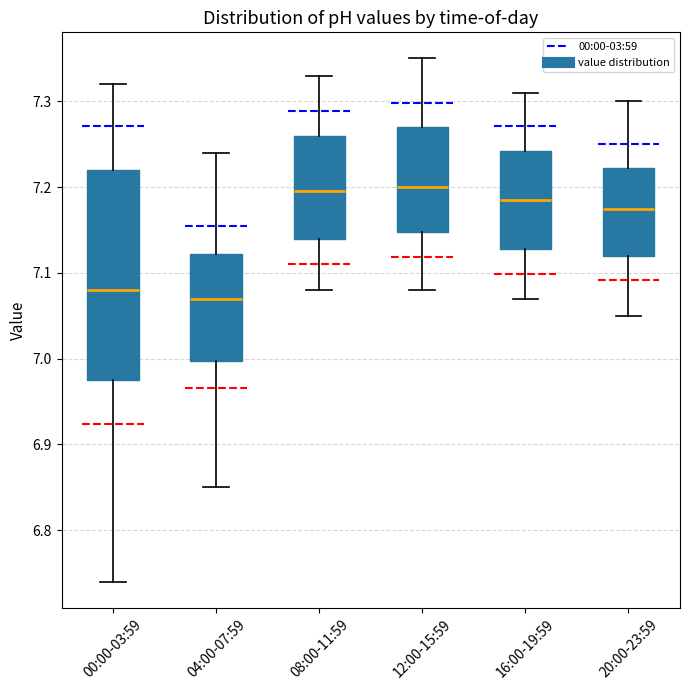

Reading left to right, transcribe this box plot: for each box, give where its median line is, the range the box spans, and where its two whiskers end, as read against the y-axis. The values are not printed on the chart, so give them approximately, as read against the axis.

00:00-03:59: median 7.08, box 6.98 to 7.22, whiskers 6.74 to 7.32
04:00-07:59: median 7.07, box 7.00 to 7.12, whiskers 6.85 to 7.24
08:00-11:59: median 7.20, box 7.14 to 7.26, whiskers 7.08 to 7.33
12:00-15:59: median 7.20, box 7.15 to 7.27, whiskers 7.08 to 7.35
16:00-19:59: median 7.19, box 7.13 to 7.24, whiskers 7.07 to 7.31
20:00-23:59: median 7.18, box 7.12 to 7.22, whiskers 7.05 to 7.30